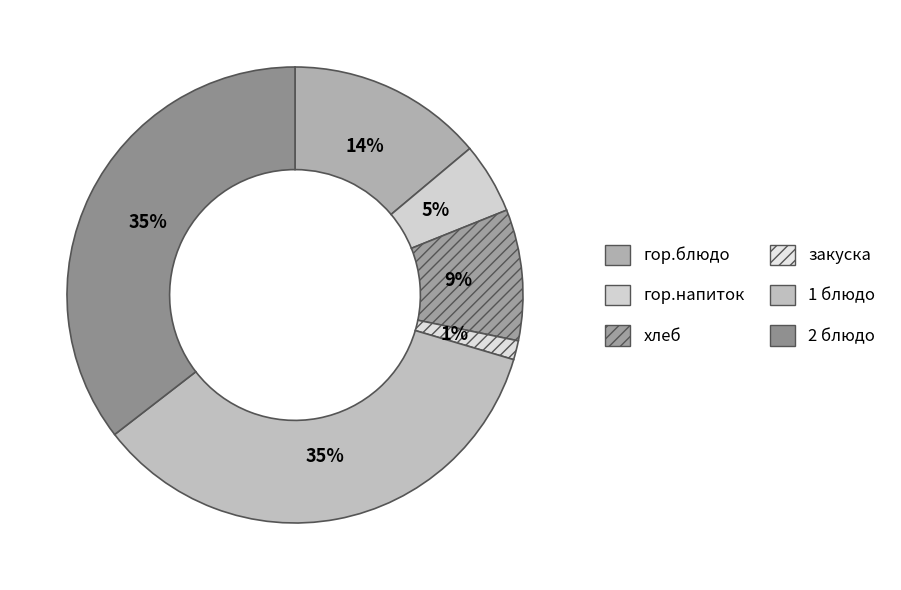

Rank the categories by value from highest to lowest.

2 блюдо, 1 блюдо, гор.блюдо, хлеб, гор.напиток, закуска